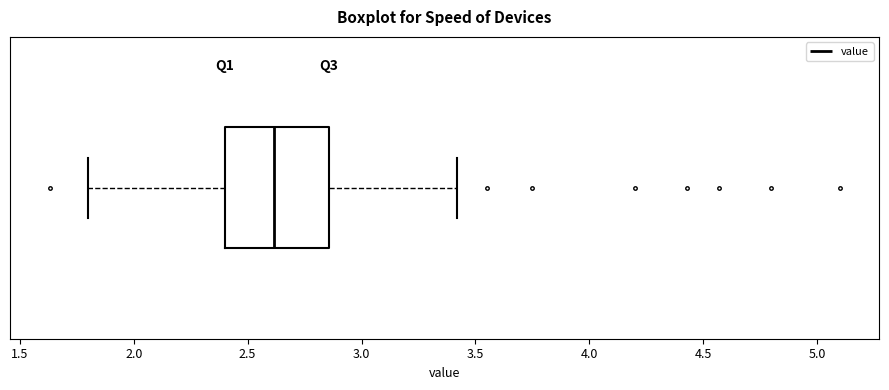

Transcribe this box plot: give where the median line is, the range the box spans, and where the two whiskers end, as read against the x-axis. The values are not printed on the chart, so give them approximately, as read against the axis.

median 2.60, box 2.40 to 2.85, whiskers 1.80 to 3.40